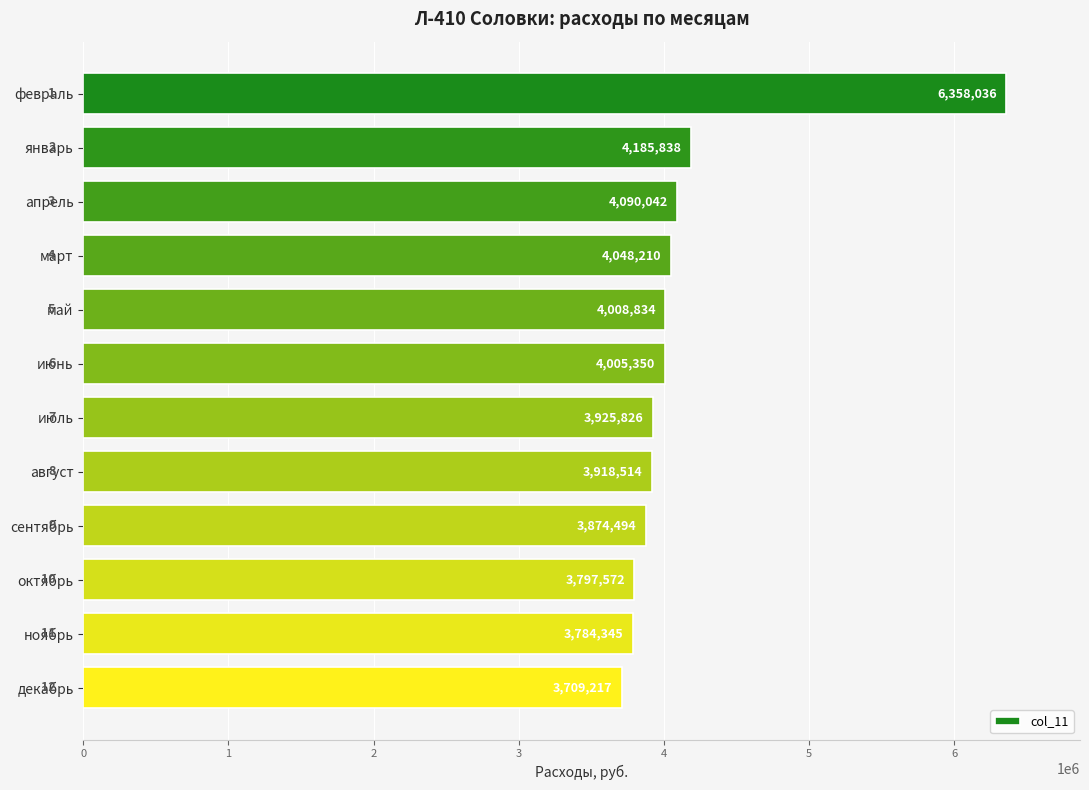

What is the sum of all values?

49706278